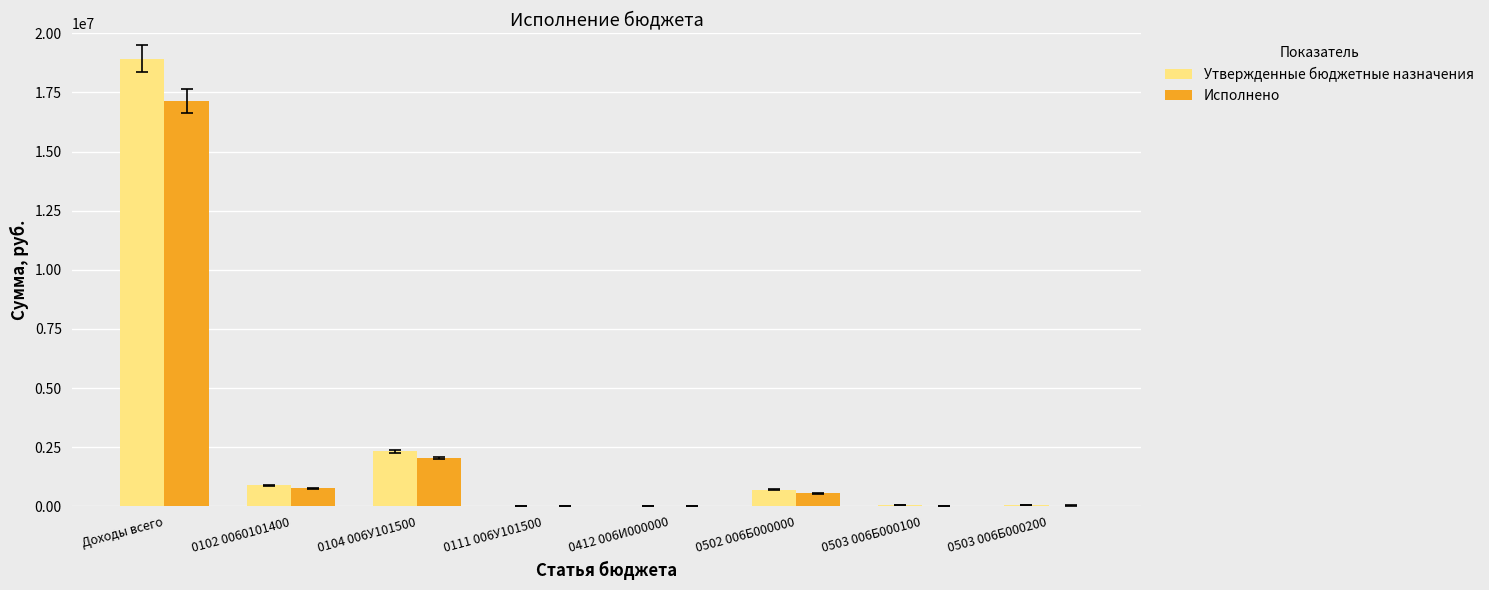

What is the maximum value shown in the chart?

18929100.0